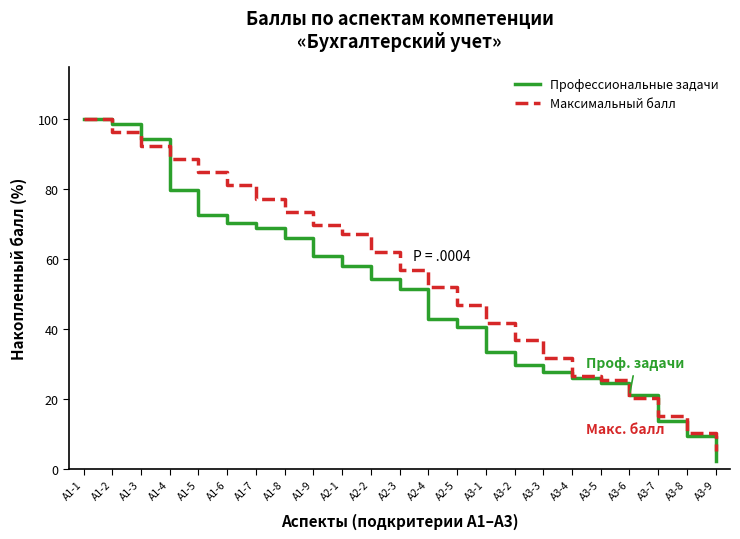

Rank the series at А1-6 from highest to lowest value.

Максимальный балл, Профессиональные задачи